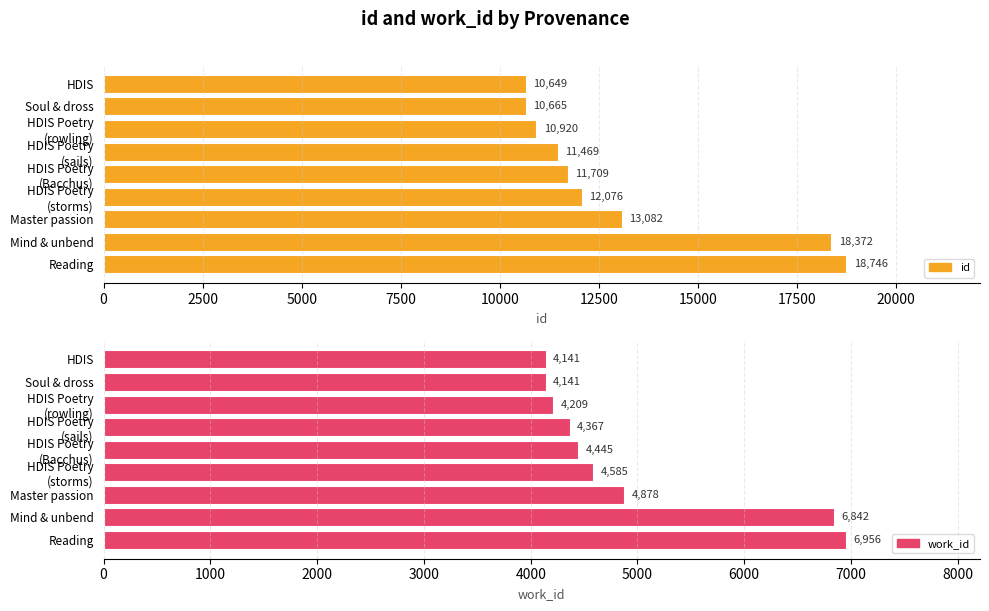

Are the bars horizontal?

Yes